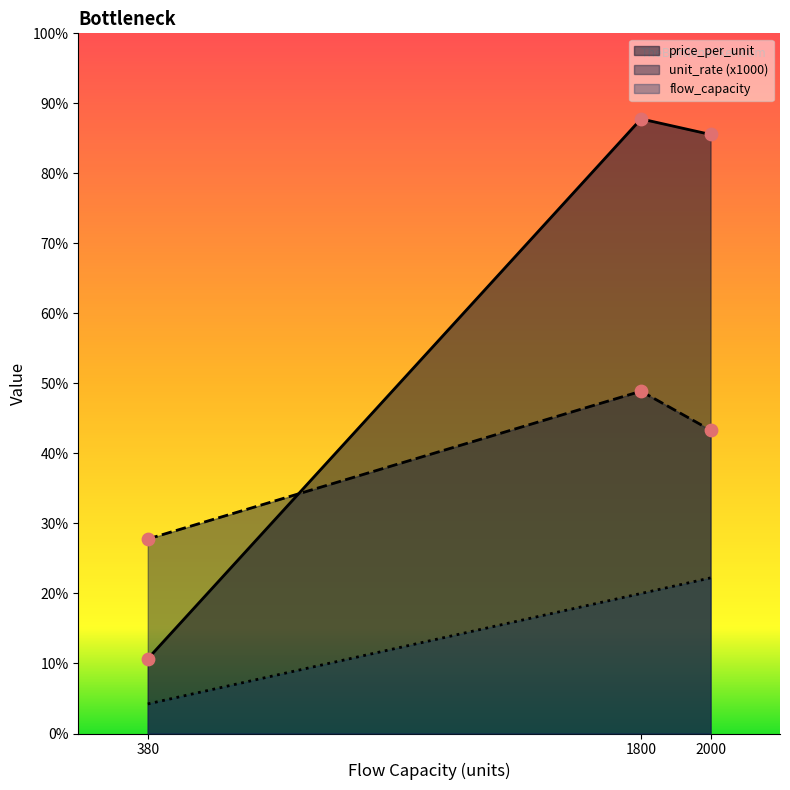

Which series contains the highest Y value?

price_per_unit